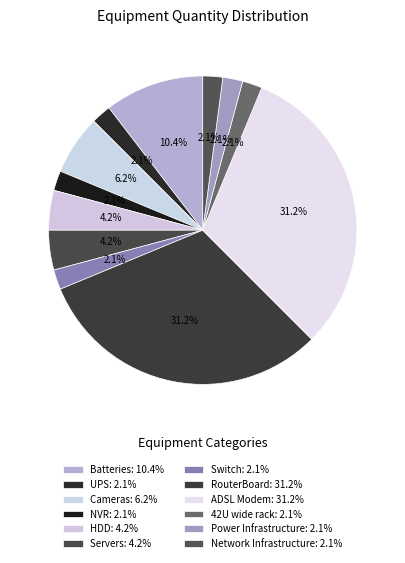

To the nearest percent, what is the average slice percentage?

8%